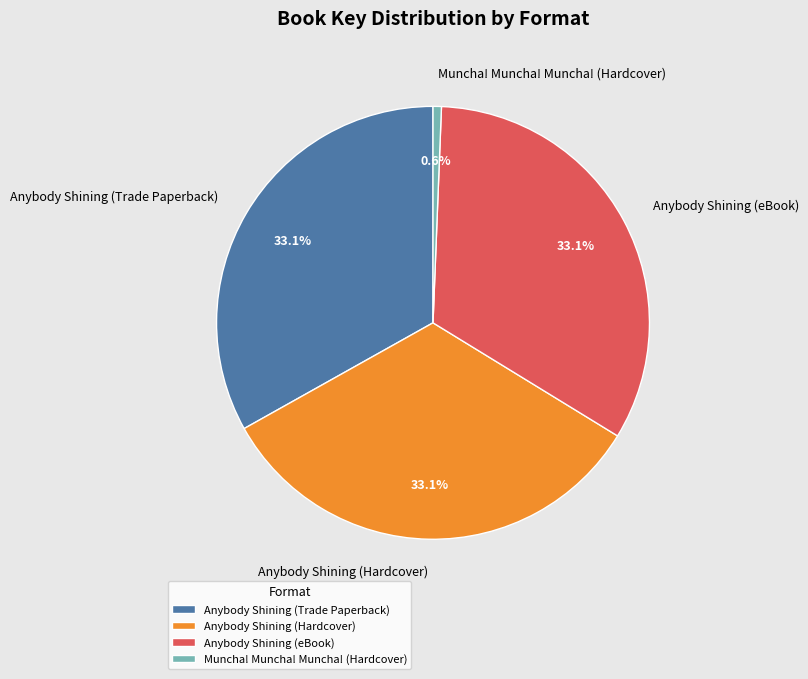

Approximately how many times larger is the value at Anybody Shining (Trade Paperback) compared to Anybody Shining (Hardcover)?

1.0